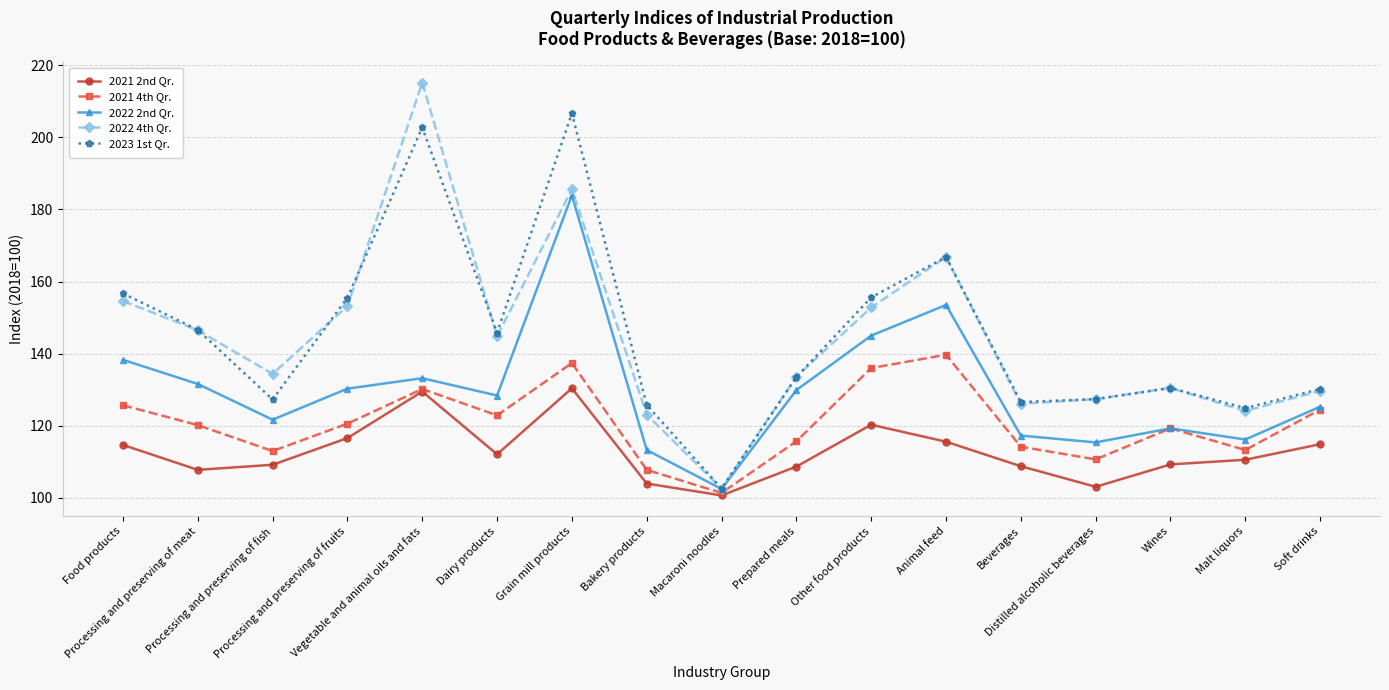

What are all the series names shown in the legend?

2021 2nd Qr., 2021 4th Qr., 2022 2nd Qr., 2022 4th Qr., 2023 1st Qr.